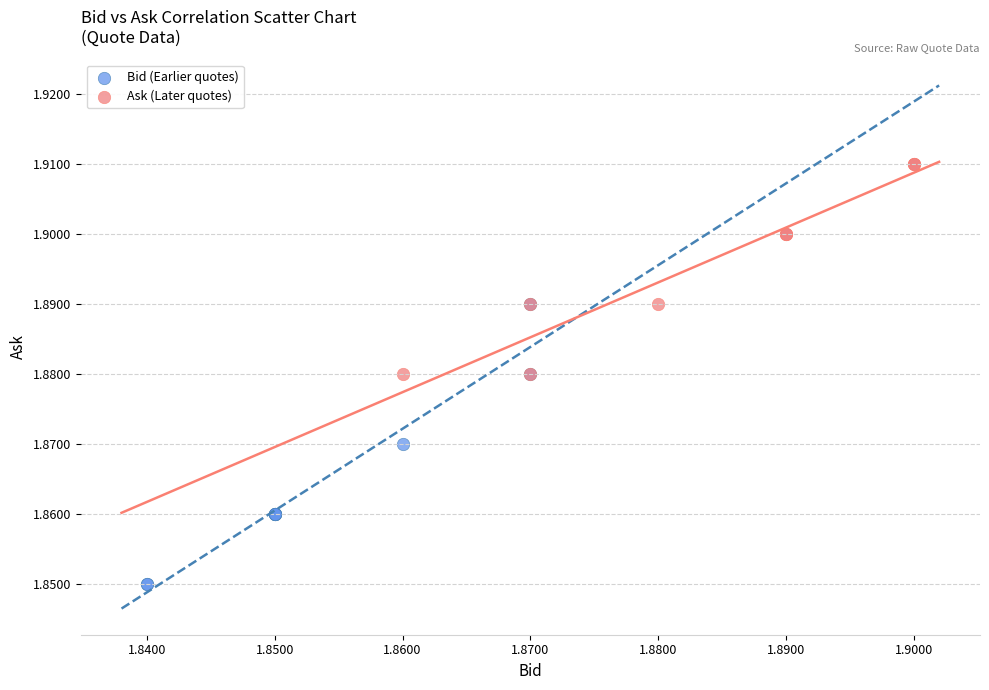

What are all the series names shown in the legend?

Bid (Earlier quotes), Ask (Later quotes)